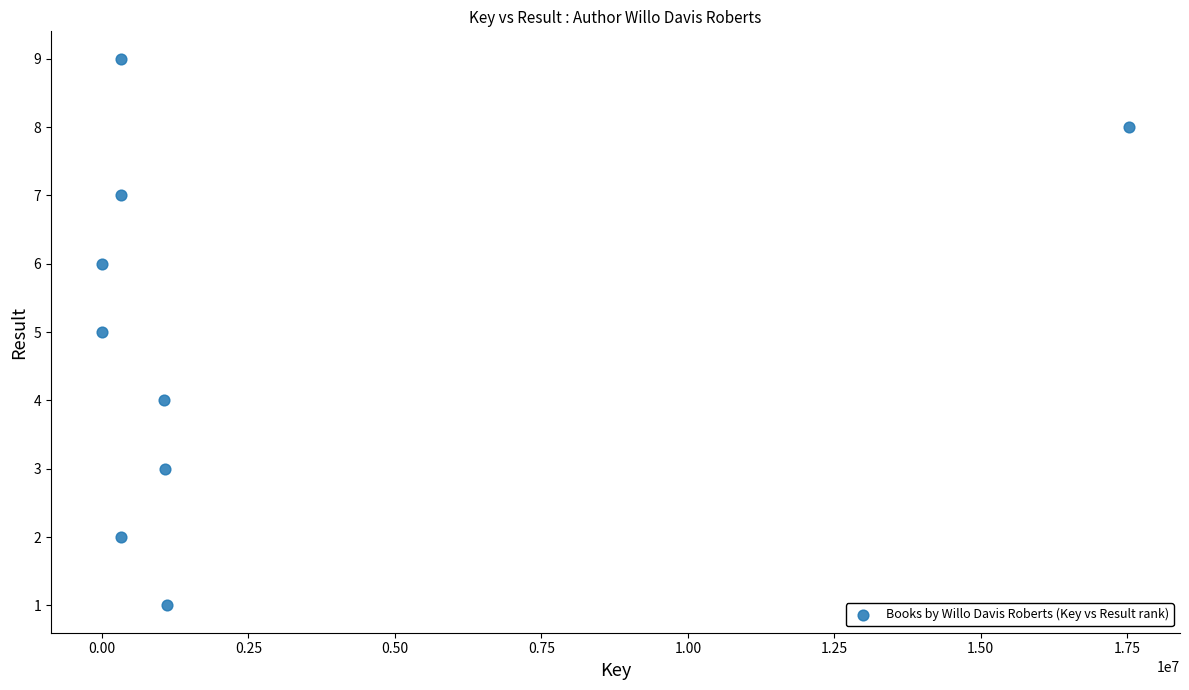

What is the average X value?

2418989